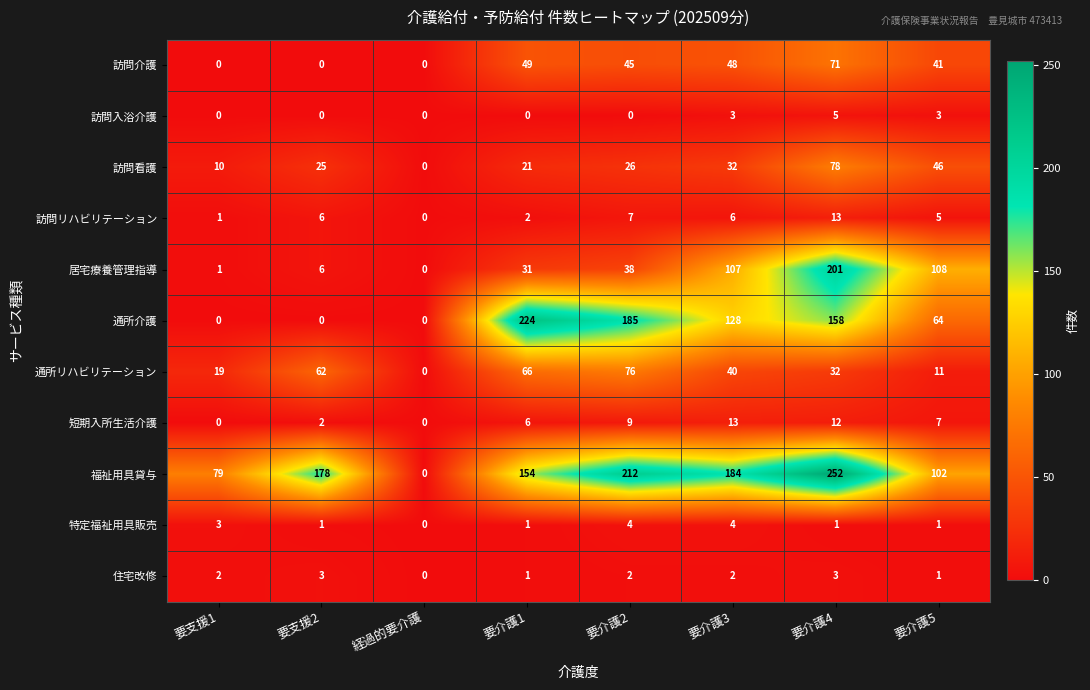

What is the sum of the 通所リハビリテーション values at 要介護1 and 要介護3?

106